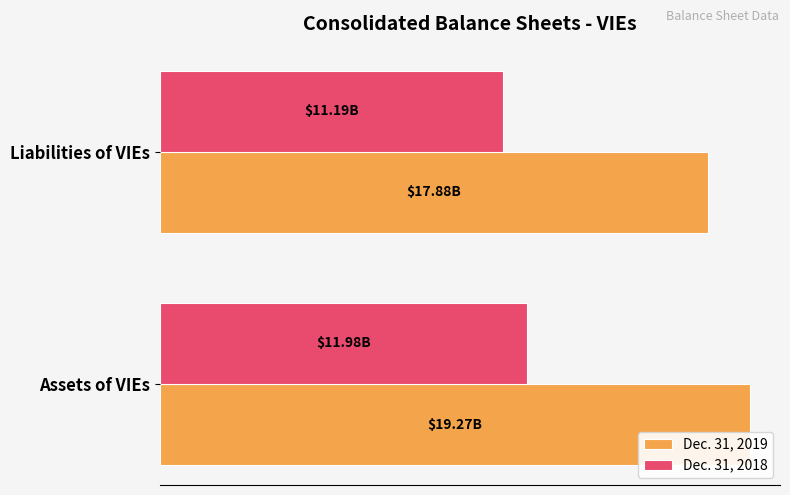

What is the value of the Dec. 31, 2019 bar at the 2nd from the left?

17878314000